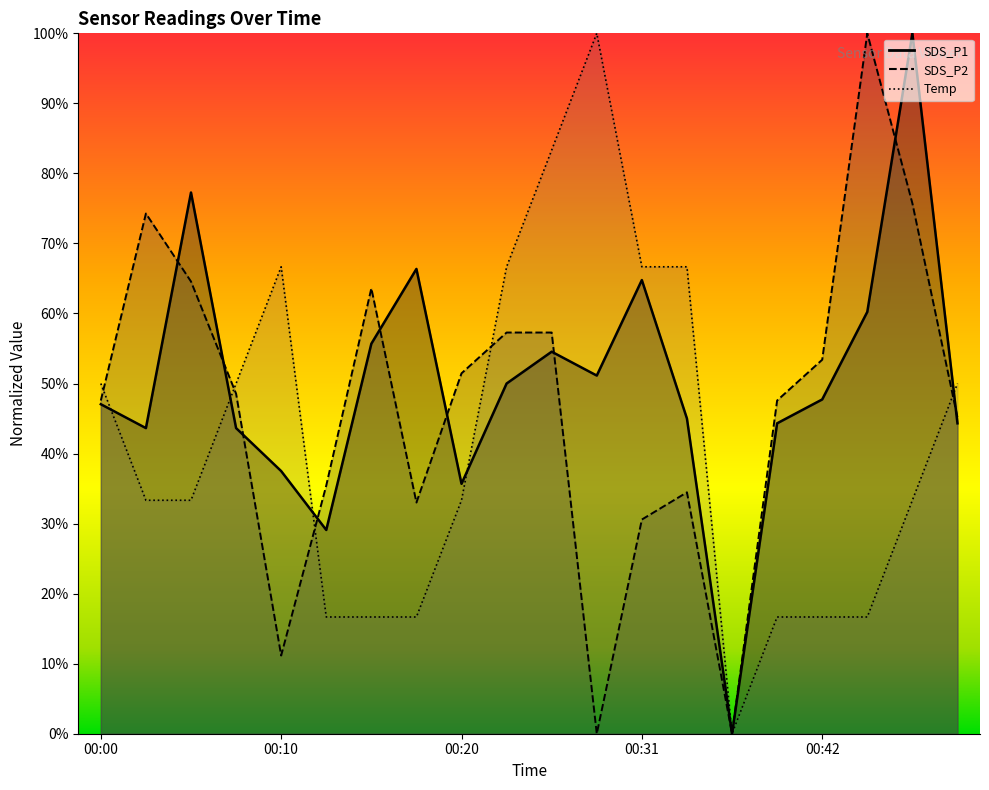

The value of SDS_P2 at 00:45 is 0.7. True or false?

False